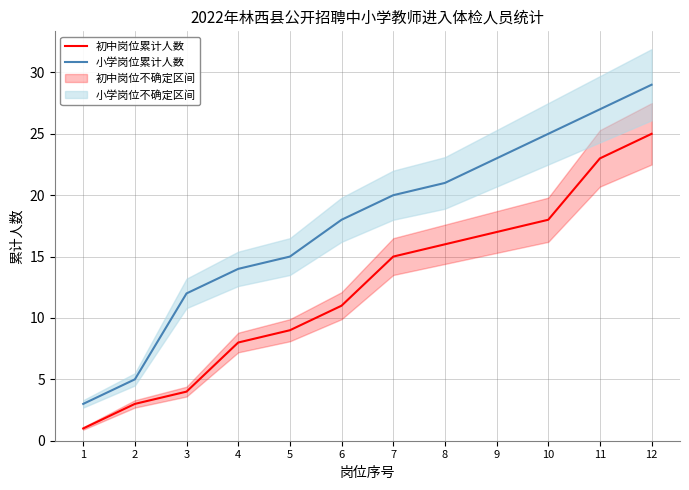

Which label corresponds to the largest value in the chart?

12